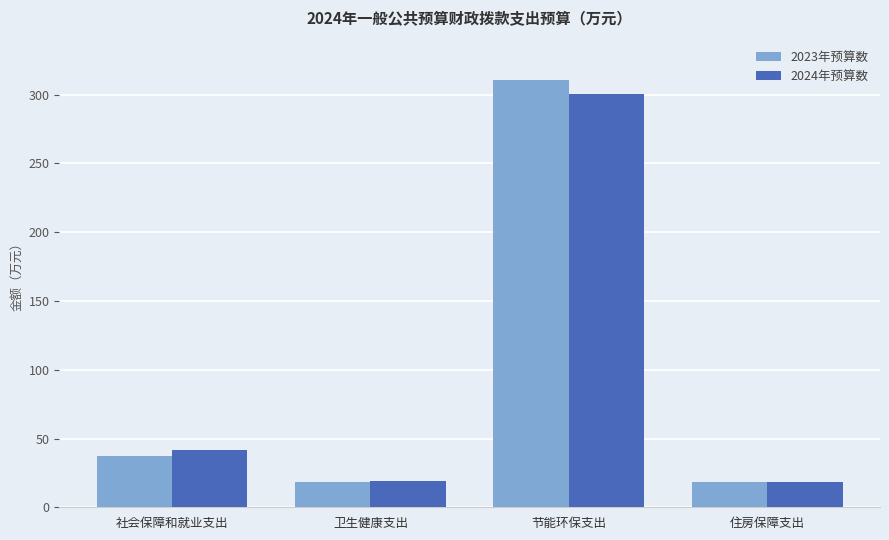

What is the total value across all series at 住房保障支出?

36.7